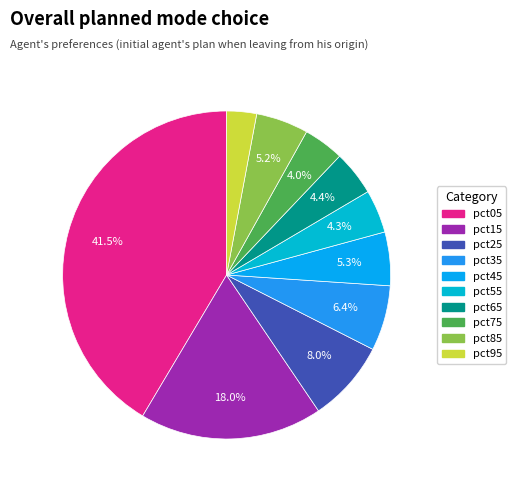

Is it true that pct85 is 11% of the pie?

False